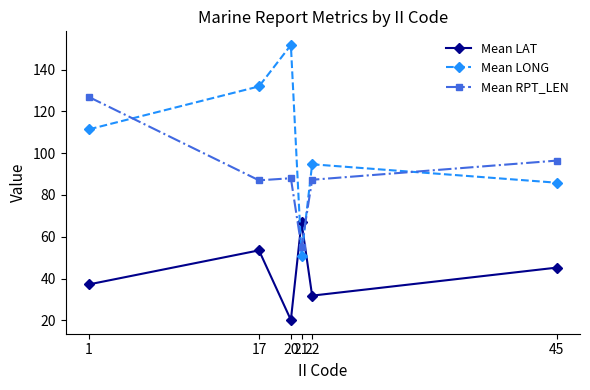

What is the difference between the maximum and second lowest values in the Mean RPT_LEN series?

39.9